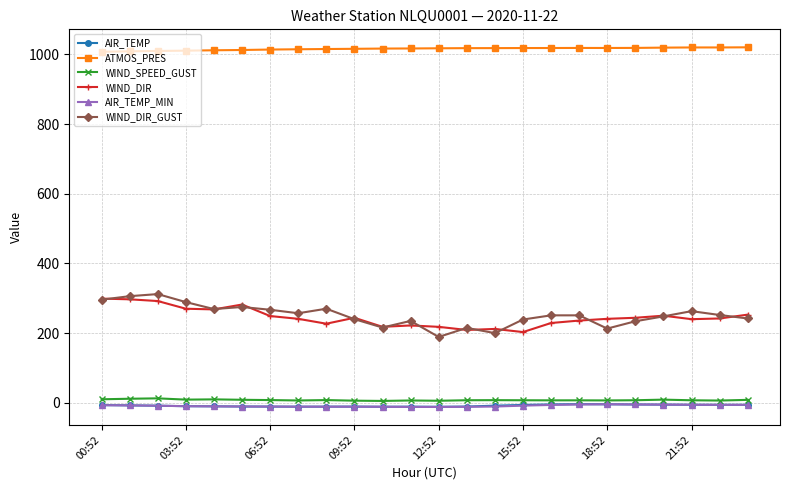

True or false: WIND_SPEED_GUST and WIND_DIR_GUST cross at least once.

False